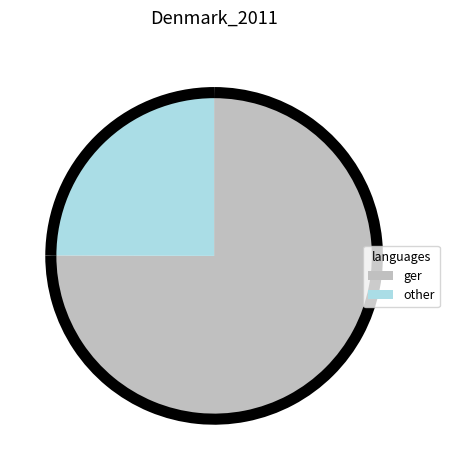

Which category accounts for the majority?

ger